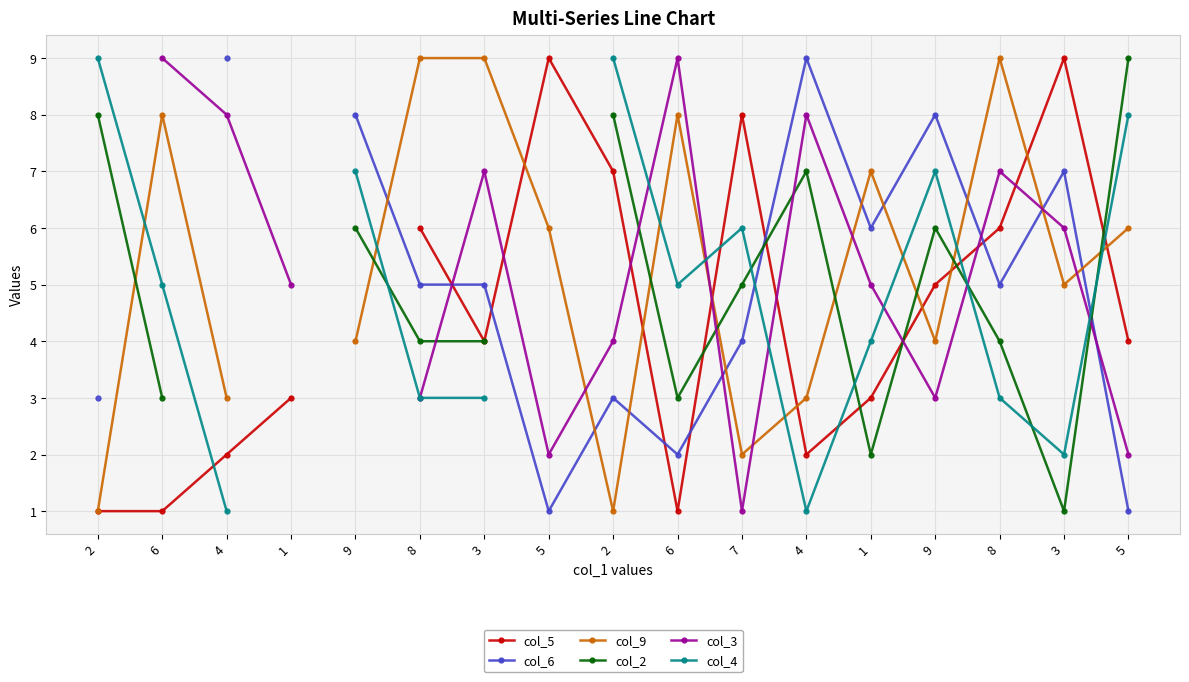

Which category has the lowest value across all series?

2